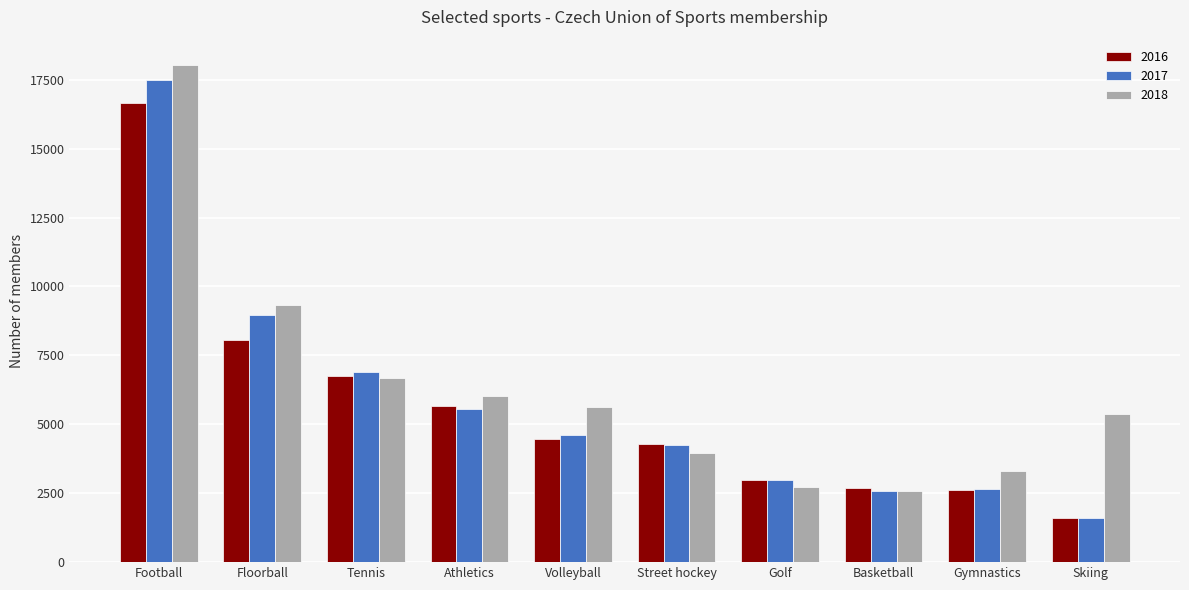

At how many categories does at least one series exceed 6390?

3